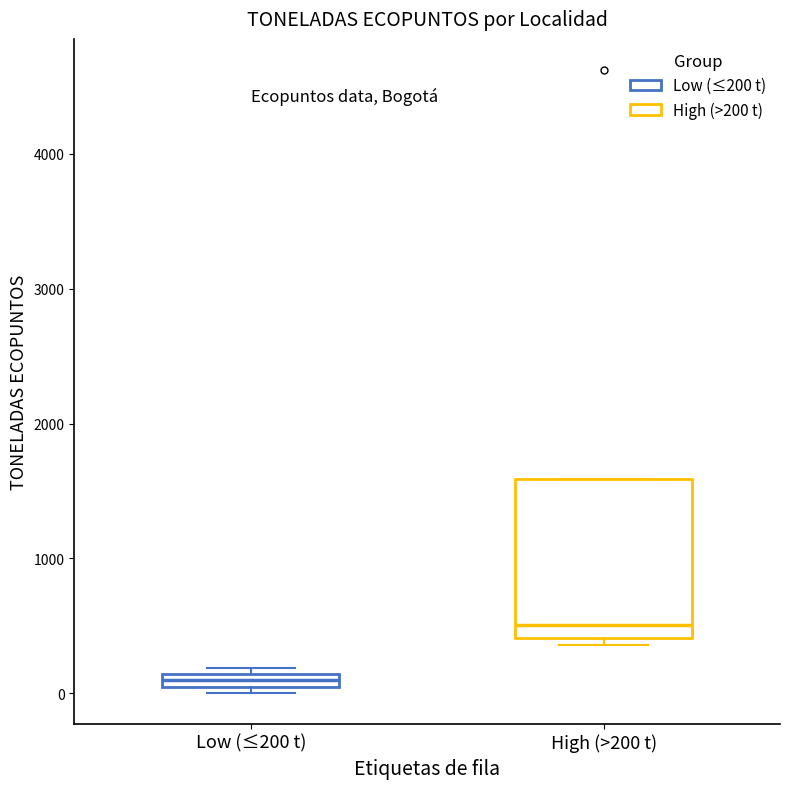

Where is the lower edge of the box for Low (≤200 t) on the y-axis? The values are not printed on the chart, so give them approximately, as read against the axis.

0